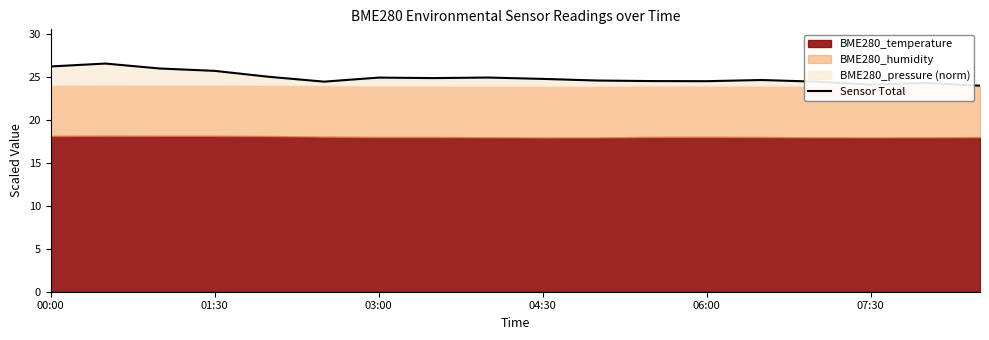

What is the change in value from 00:00 to 14?

-1.8